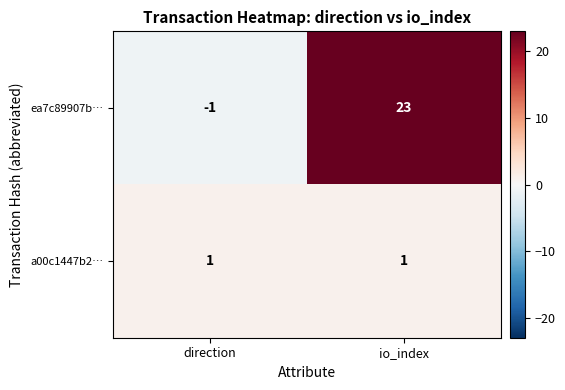

Rank the series at direction from highest to lowest value.

a00c1447b2…, ea7c89907b…